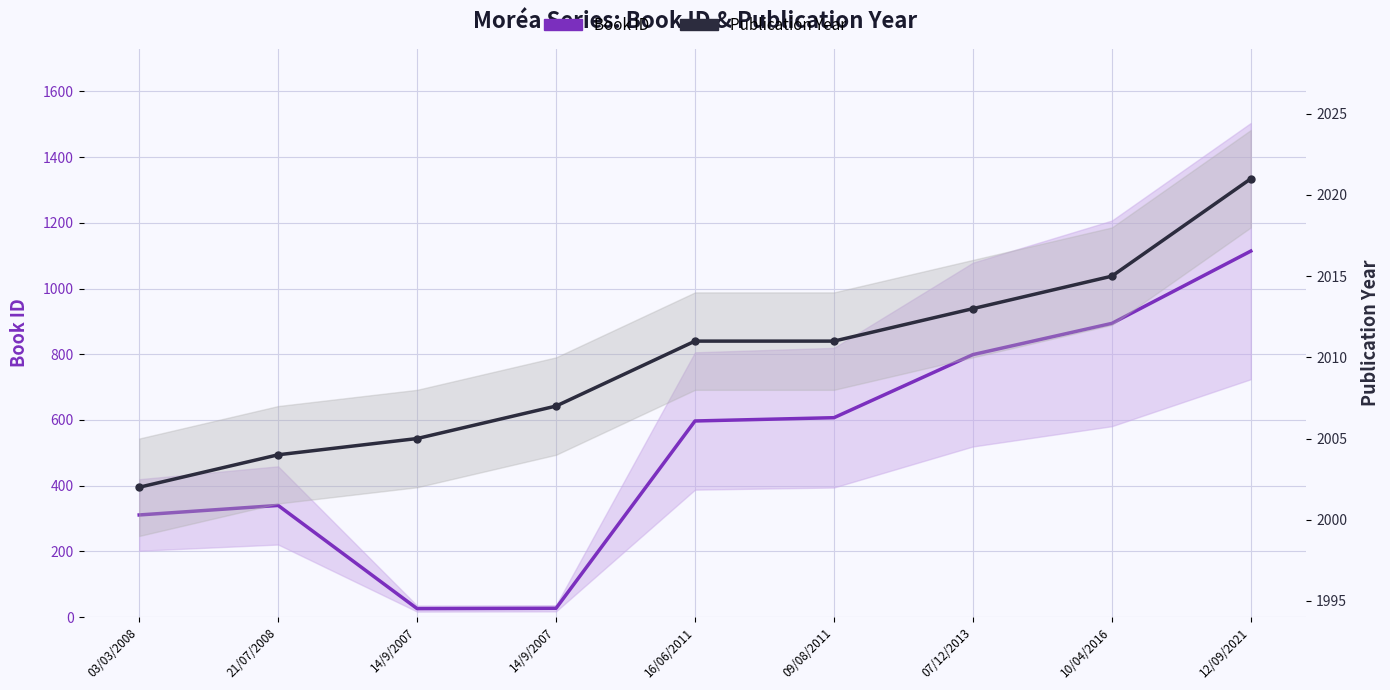

How many lines are shown in the chart?

2